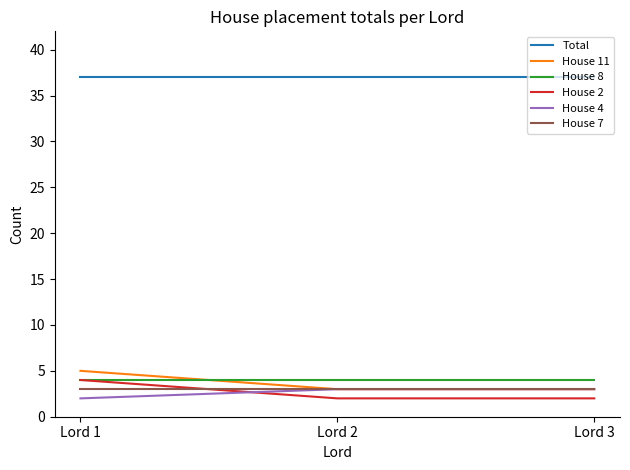

Which series has the largest total across all categories?

Total